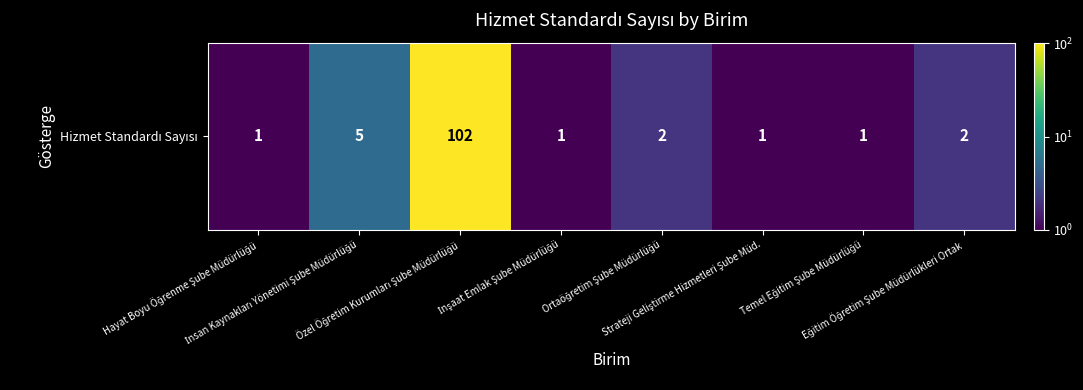

Reading right to left, list all the values displayed in this chart.

2	1	1	2	1	102	5	1